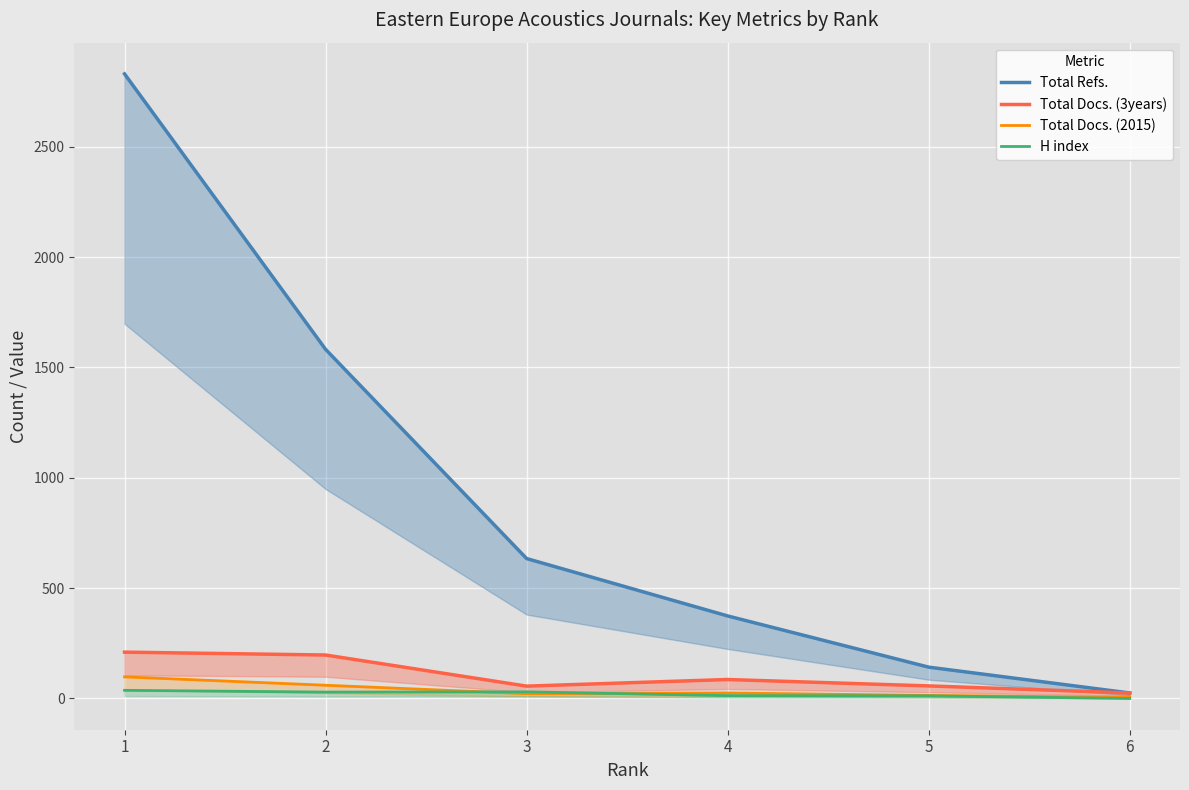

How many lines are shown in the chart?

4